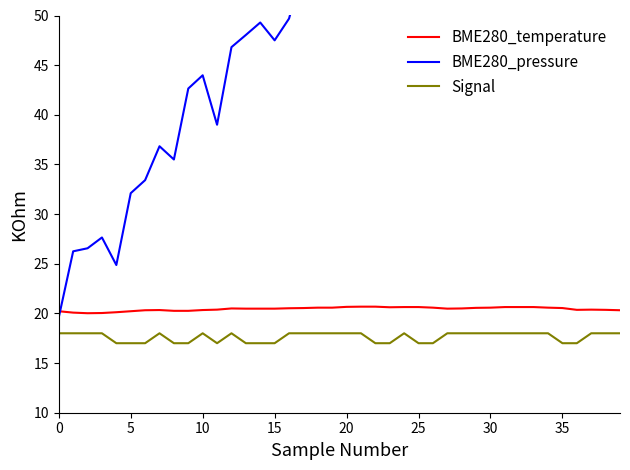

Does the chart have visible grid lines?

No